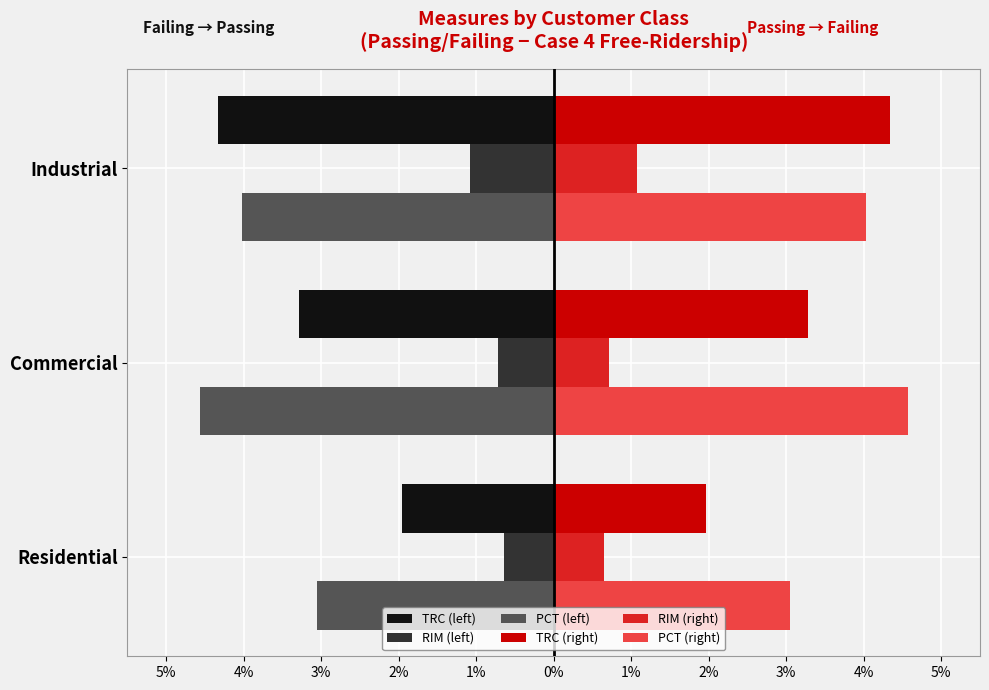

What are all the series names shown in the legend?

TRC (left), RIM (left), PCT (left), TRC (right), RIM (right), PCT (right)